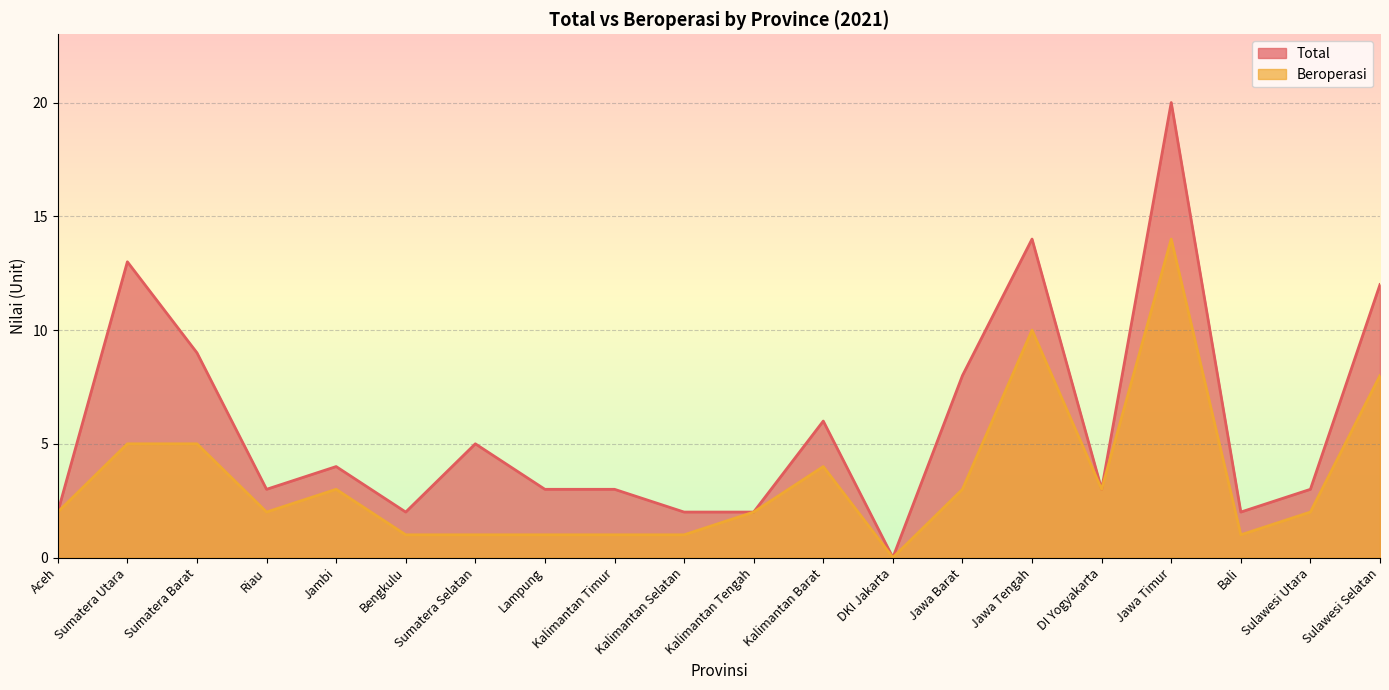

In Beroperasi, how many points are higher than both neighbors (excluding endpoints)?

4